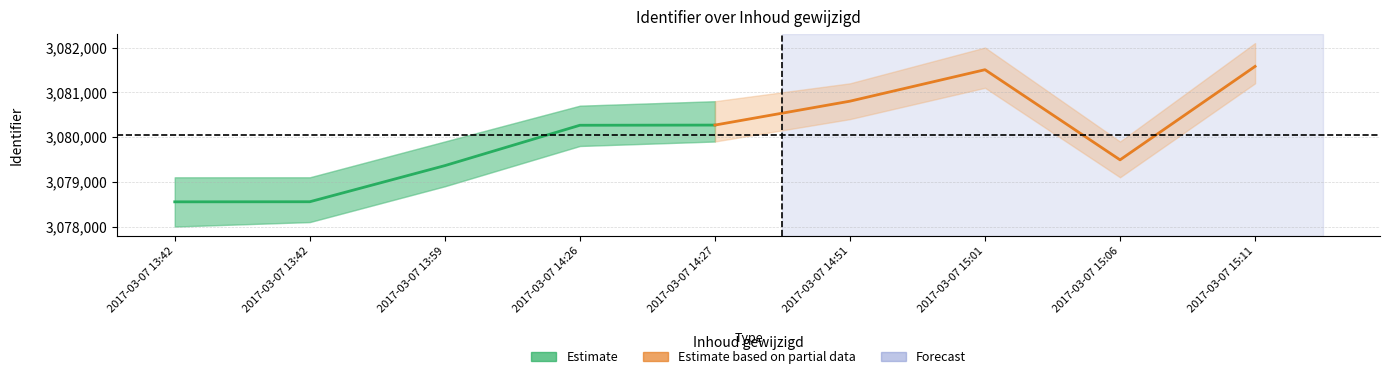

What is the spread (max minus min) of values at 2017-03-07 14:26?

773